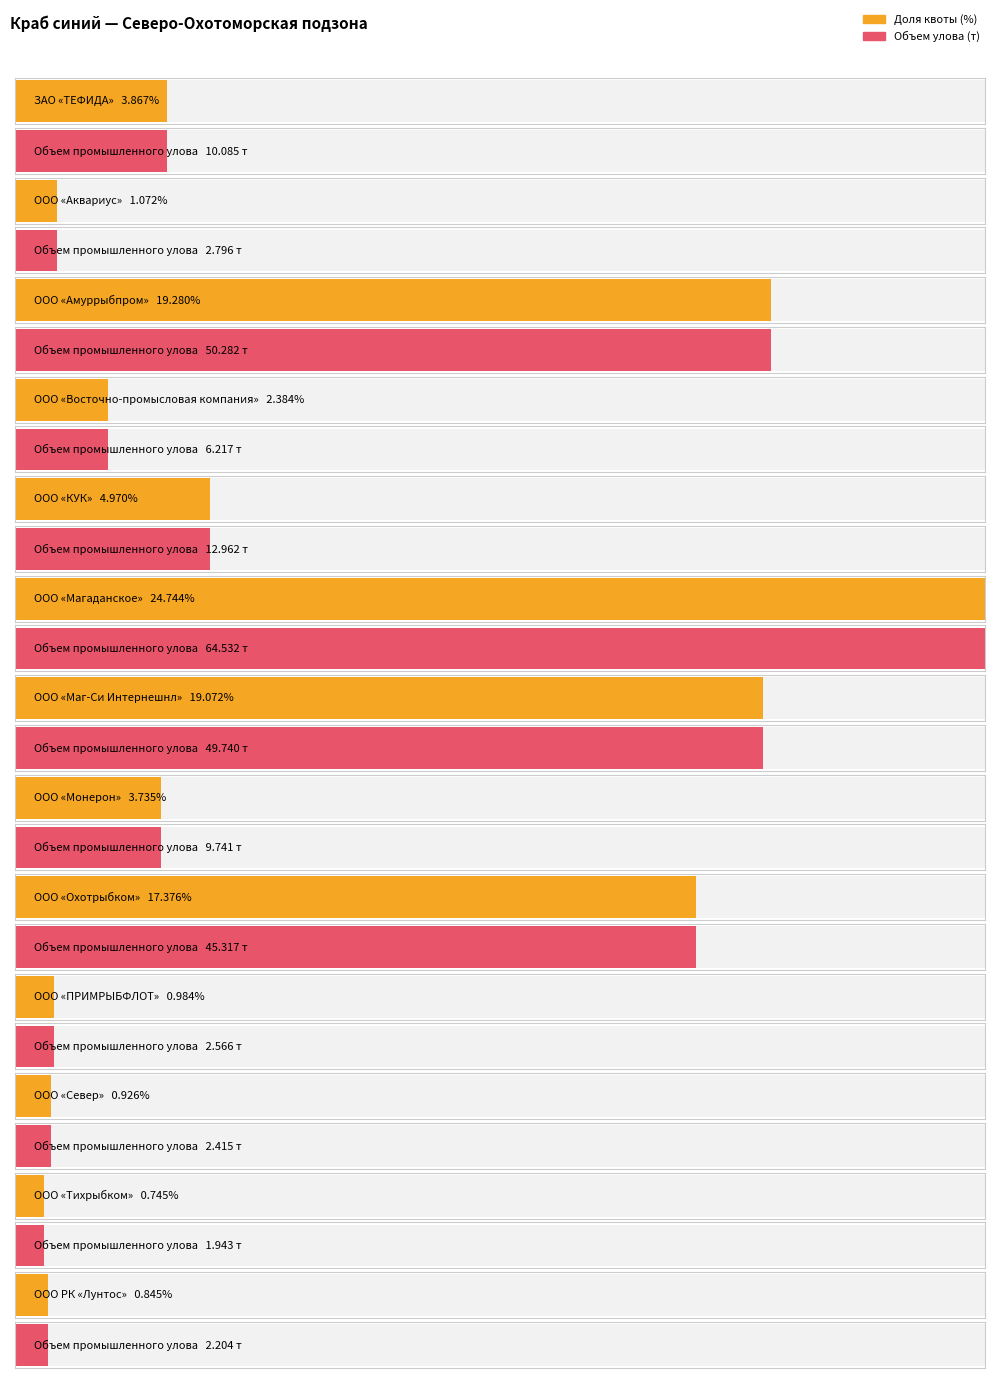

Reading right to left, transcribe all the data shown in this chart.

Доля квоты (%): ООО РК «Лунтос»=0.8	ООО «Тихрыбком»=0.7	ООО «Север»=0.9	ООО «ПРИМРЫБФЛОТ»=1.0	ООО «Охотрыбком»=17.4	ООО «Монерон»=3.7	ООО «Маг-Си Интернешнл»=19.1	ООО «Магаданское»=24.7	ООО «КУК»=5.0	ООО «Восточно-промысловая компания»=2.4	ООО «Амуррыбпром»=19.3	ООО «Аквариус»=1.1	ЗАО «ТЕФИДА»=3.9
Объем улова (т): ООО РК «Лунтос»=2.2	ООО «Тихрыбком»=1.9	ООО «Север»=2.4	ООО «ПРИМРЫБФЛОТ»=2.6	ООО «Охотрыбком»=45.3	ООО «Монерон»=9.7	ООО «Маг-Си Интернешнл»=49.7	ООО «Магаданское»=64.5	ООО «КУК»=13.0	ООО «Восточно-промысловая компания»=6.2	ООО «Амуррыбпром»=50.3	ООО «Аквариус»=2.8	ЗАО «ТЕФИДА»=10.1